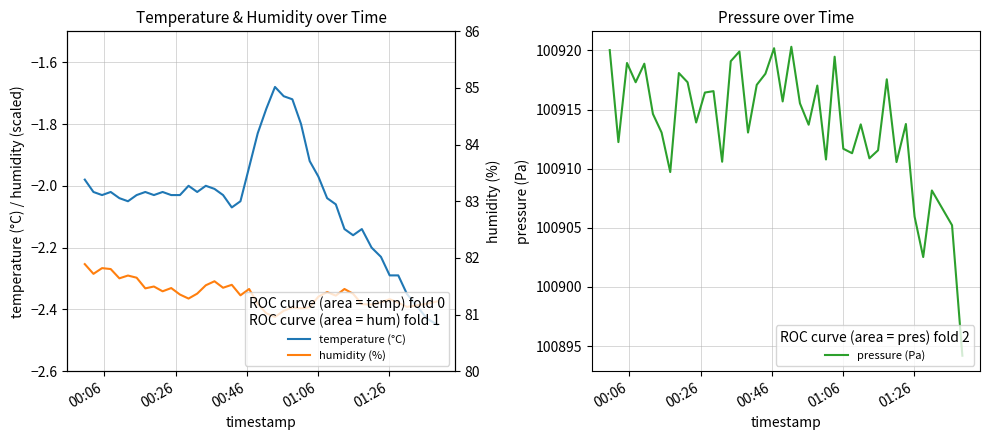

True or false: humidity (%) has more than 0 points higher than both neighbors.

True